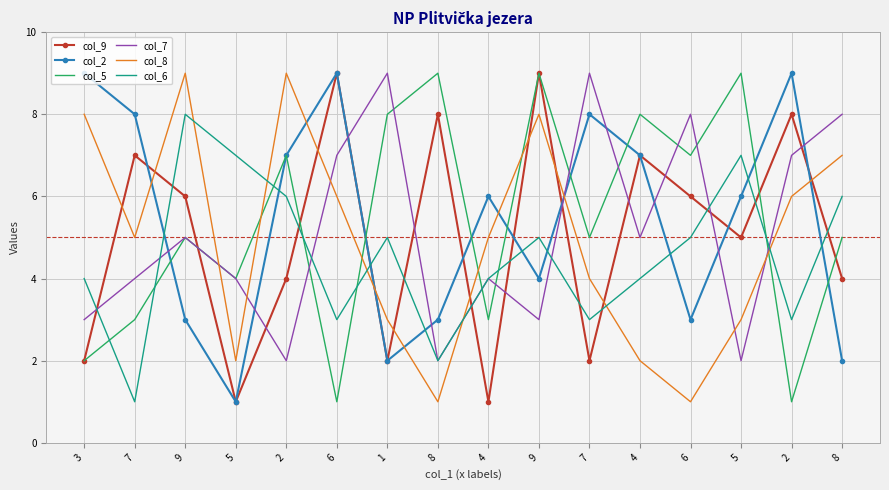

What value does the col_9 series have at 8?

4